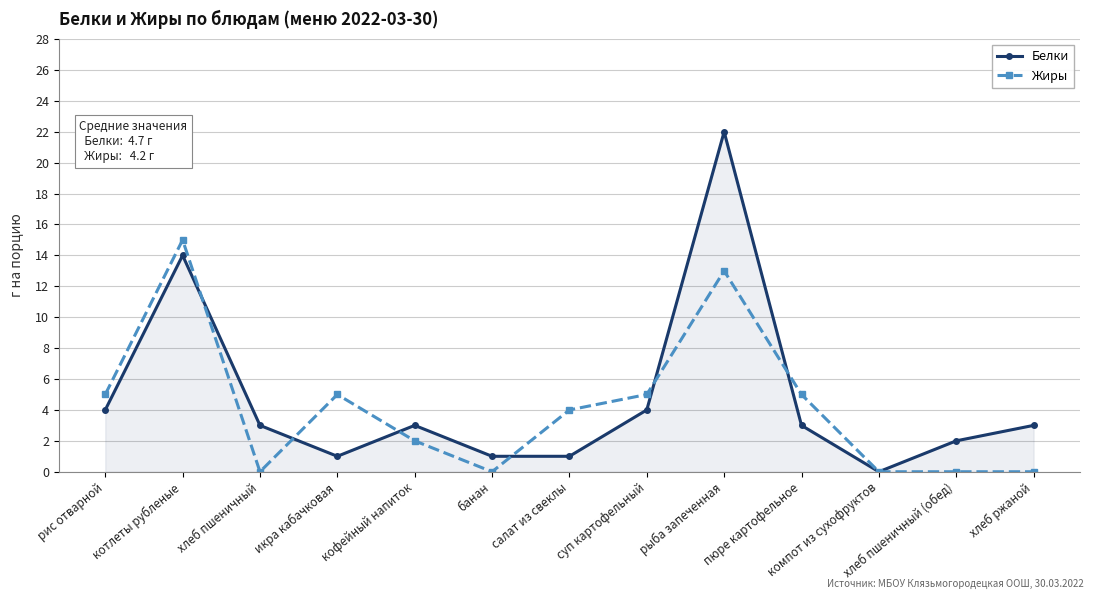

What is the total value across all series at рыба запеченная?

35